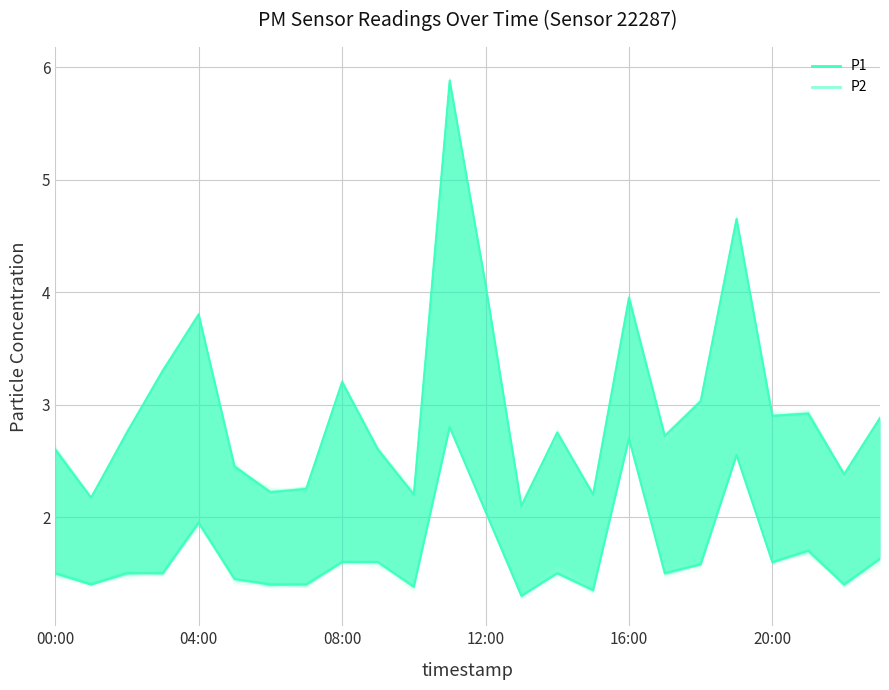

Is the value of P2 at 20:00 greater than the value of P1 at 20:00?

No